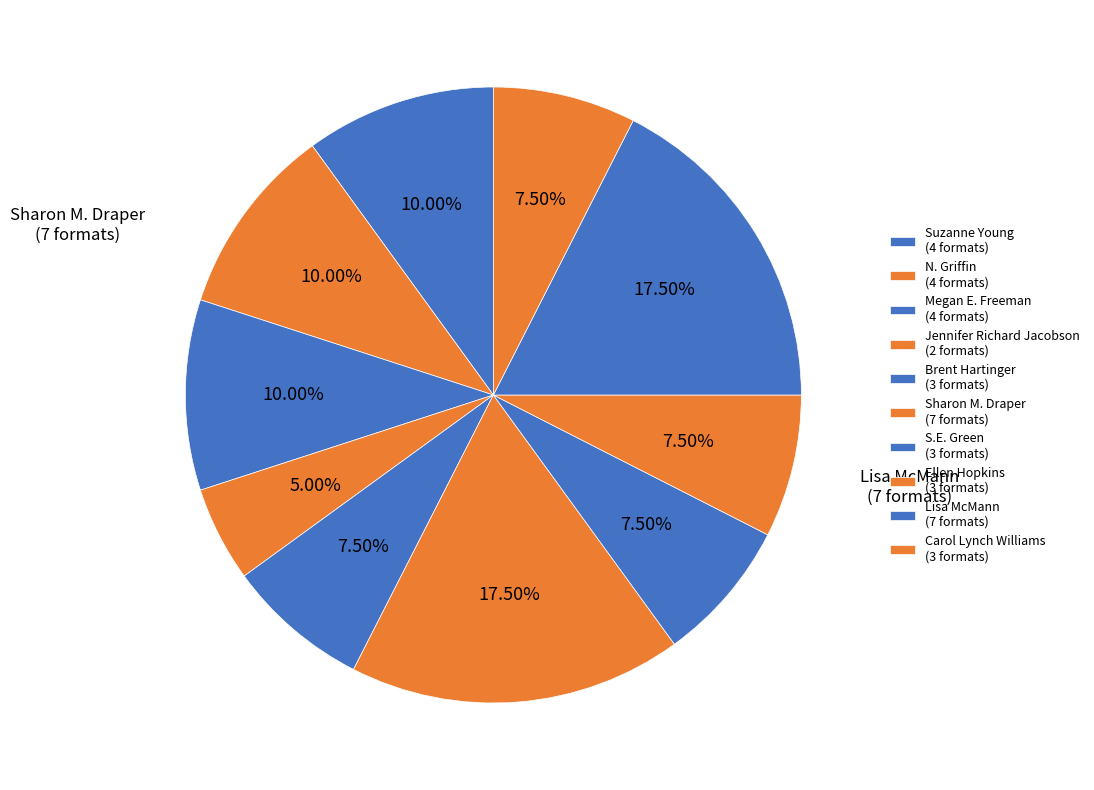

How many slices are in this pie chart?

10